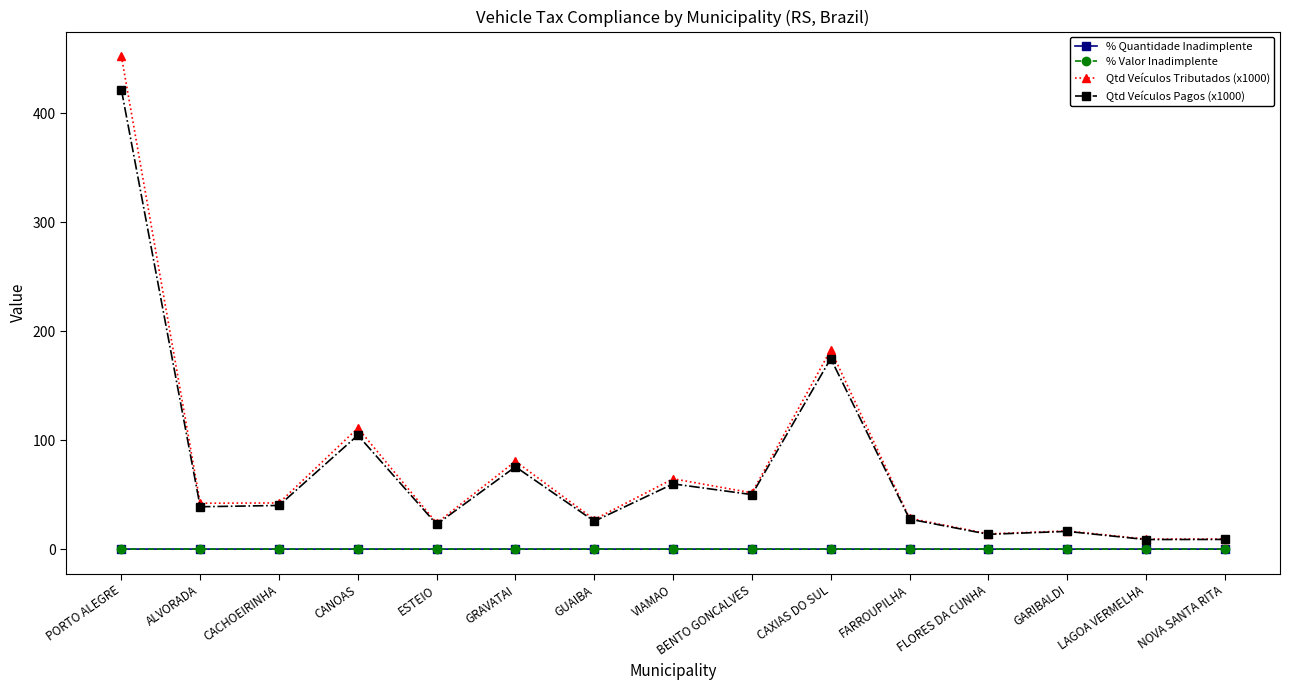

Is this an area chart (filled region under the line)?

No